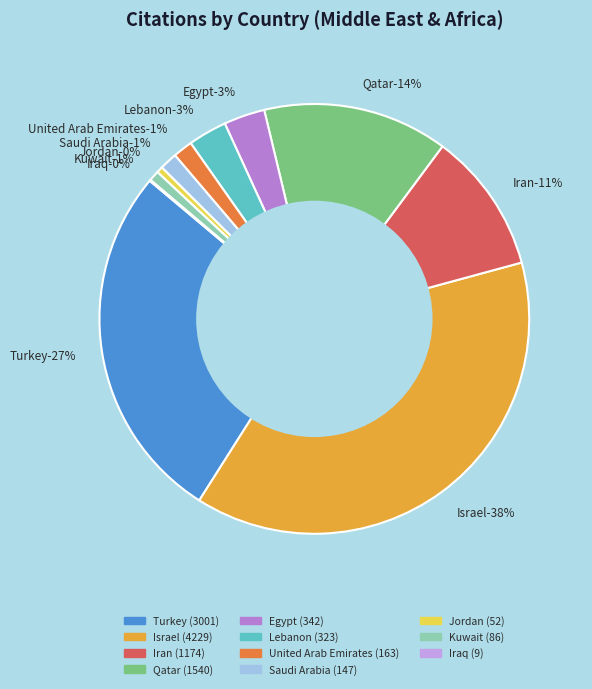

Does any single category account for the majority?

No